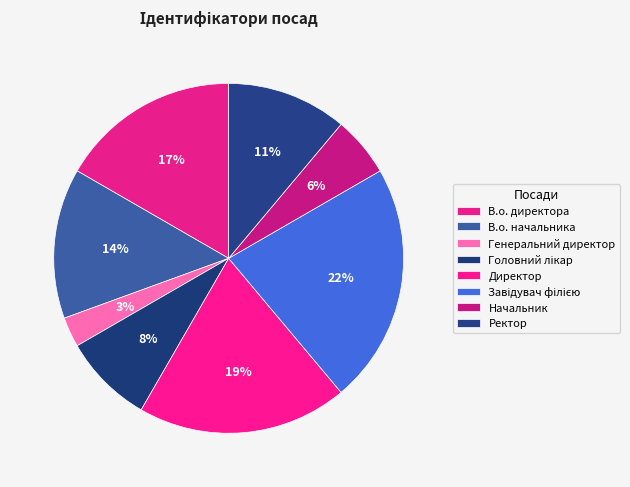

To the nearest percent, what is the average slice percentage?

12%